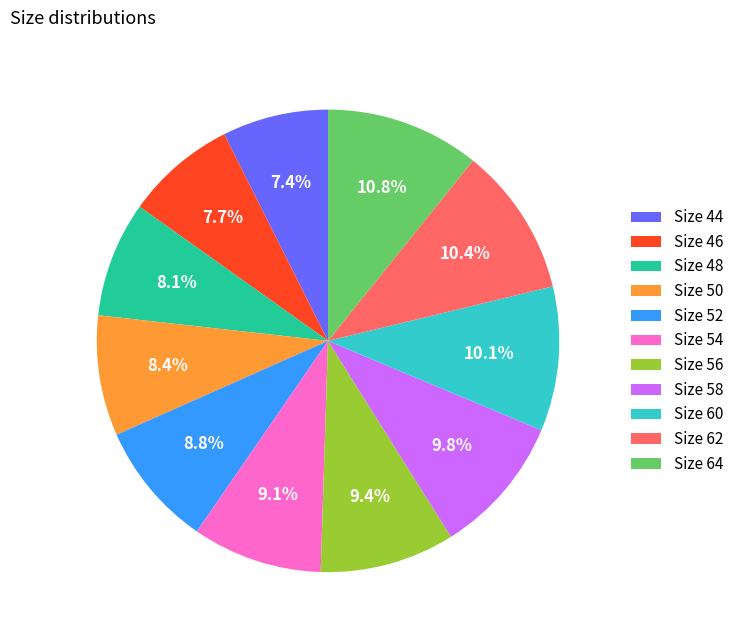

Does any single category account for the majority?

No